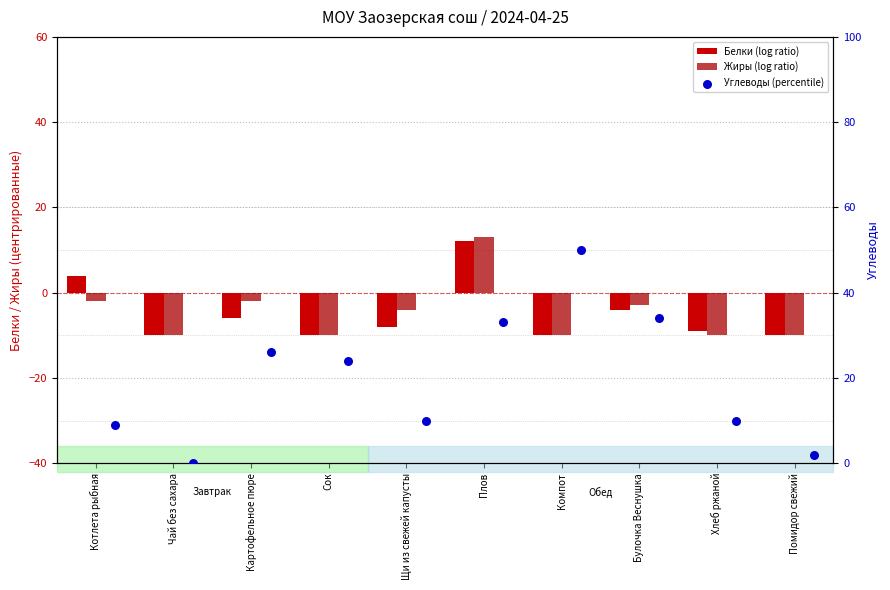

What are all the series names shown in the legend?

Белки (log ratio), Жиры (log ratio), Углеводы (percentile)